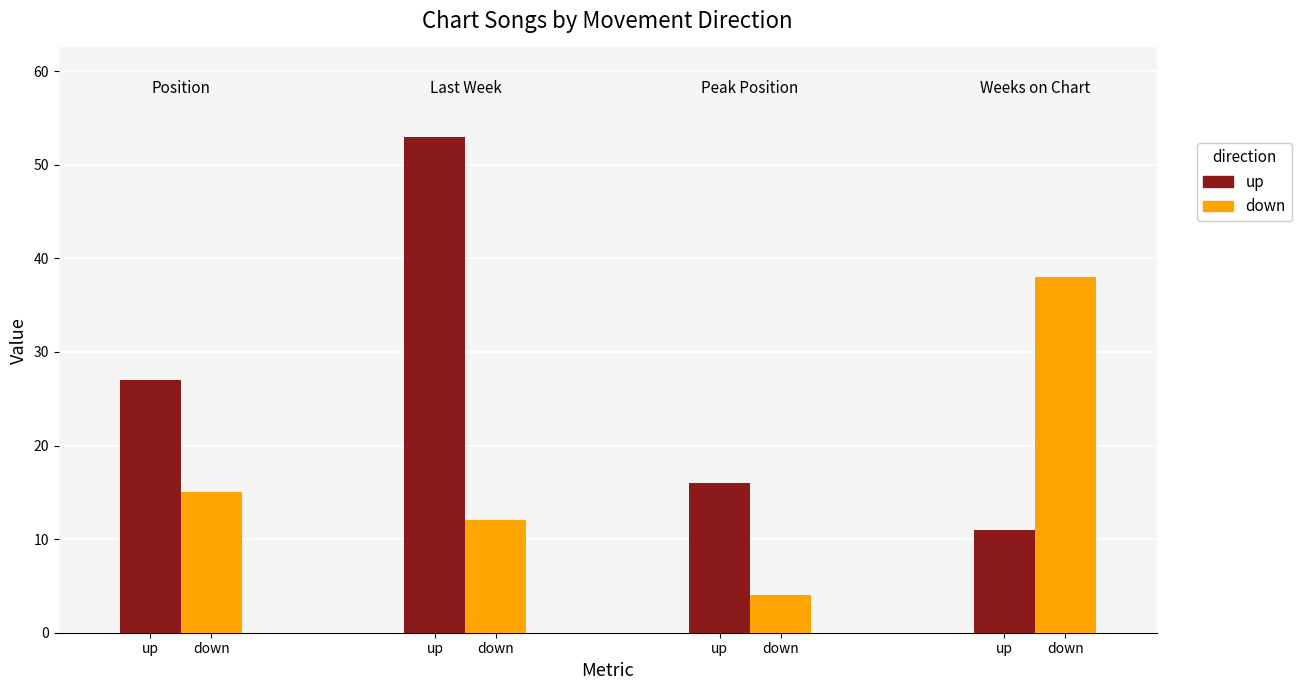

Reading left to right, what are all the values shown in this chart?

up: 27.4	52.6	16.2	11.3
down: 14.8	12.1	4.2	37.6